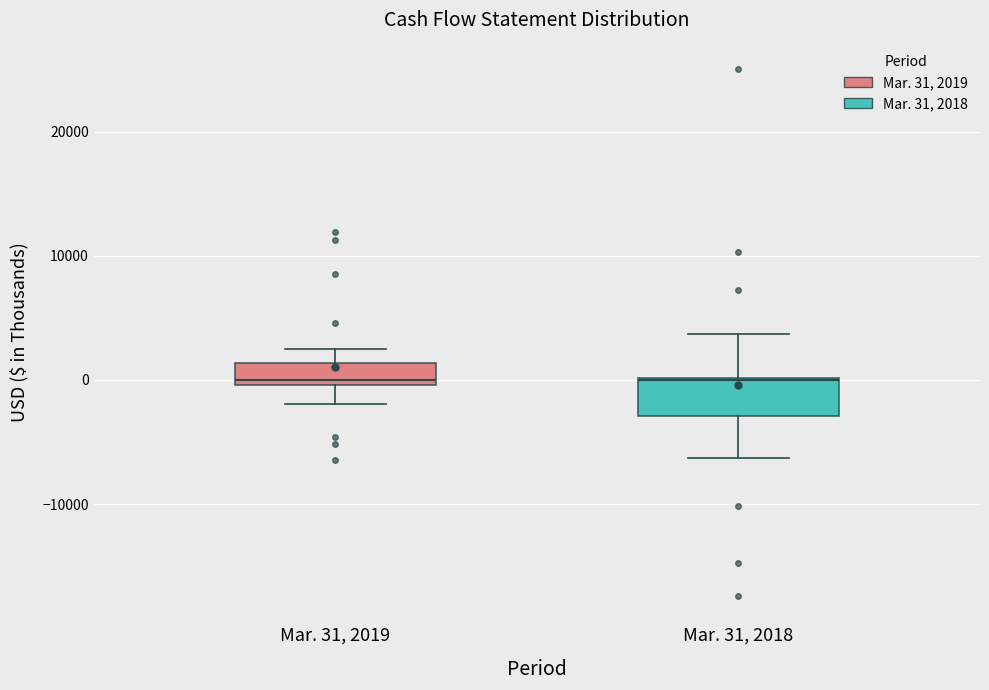

Comparing the boxes themselves (not the whiskers), which one is the tallest?

Mar. 31, 2018